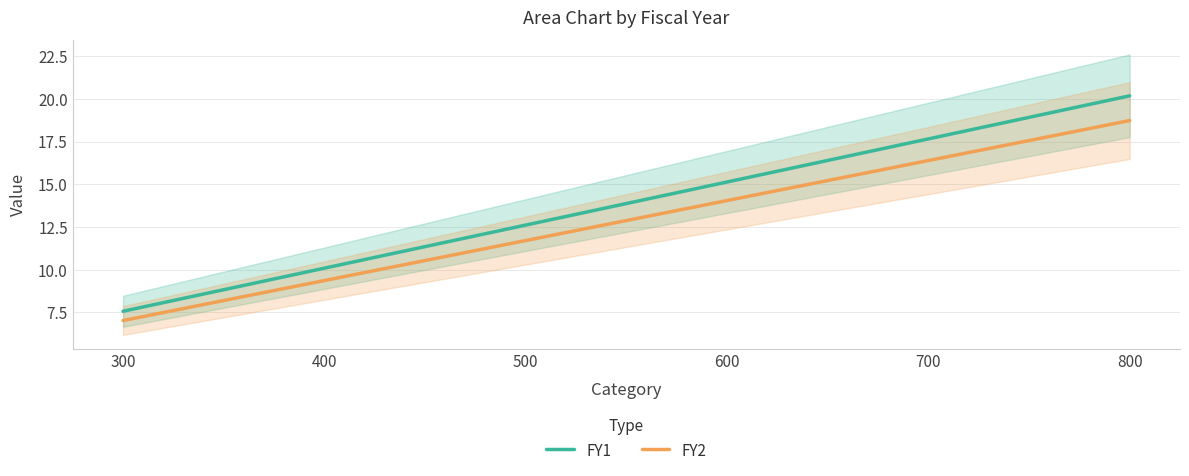

Is it true that FY1 equals 30.1 at 800?

False